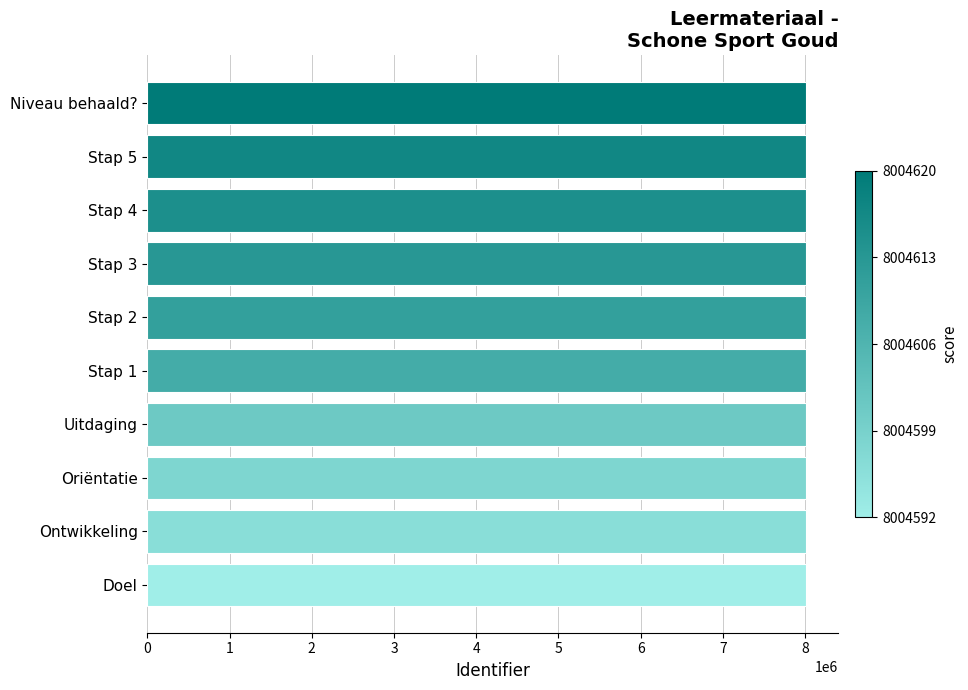

What is the sum of all values?

80046071